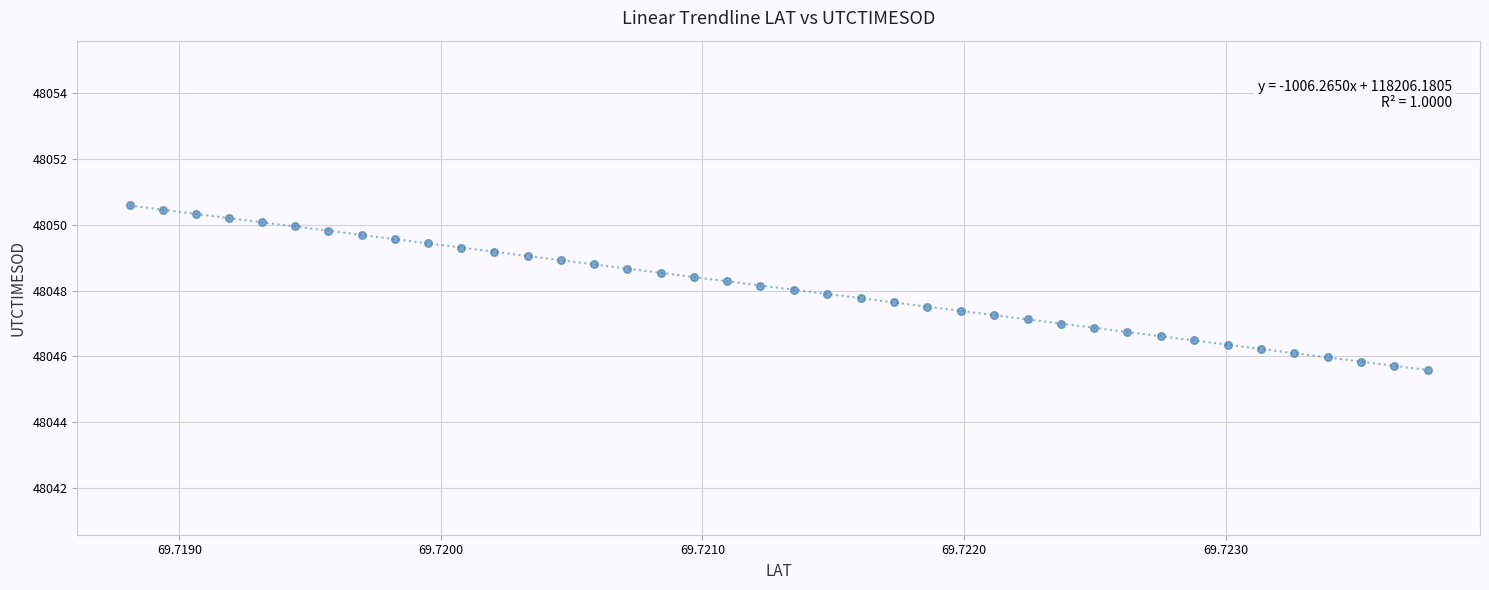

What is the range of Y values (max minus min)?

5.0